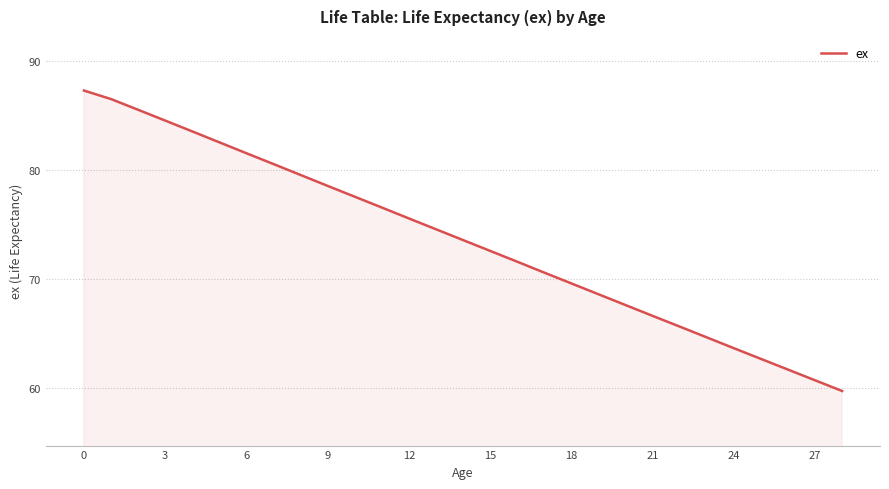

What is the minimum value shown in the chart?

59.7